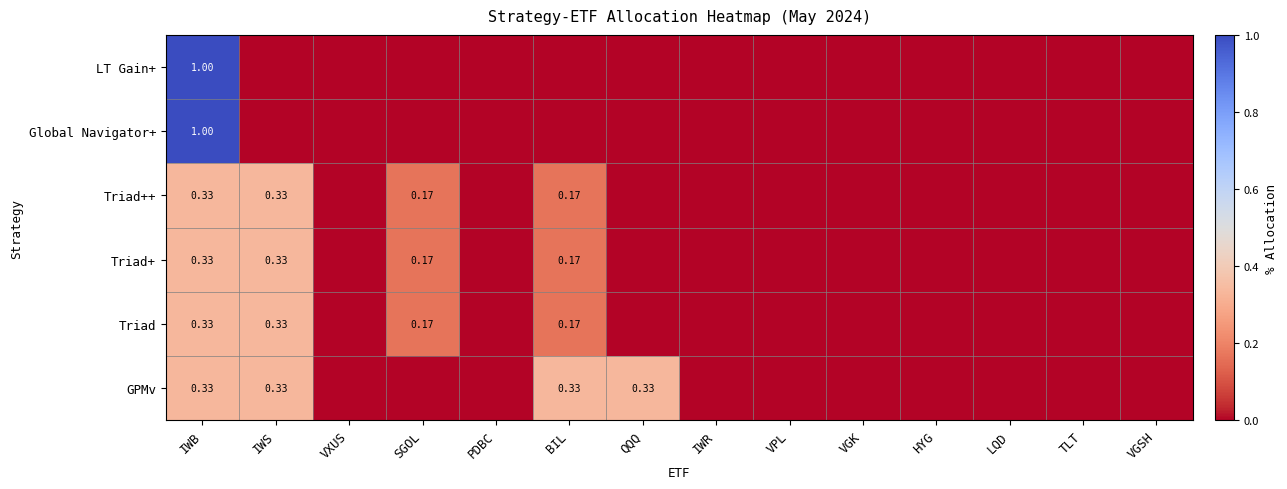

Which label corresponds to the smallest value in the chart?

VXUS